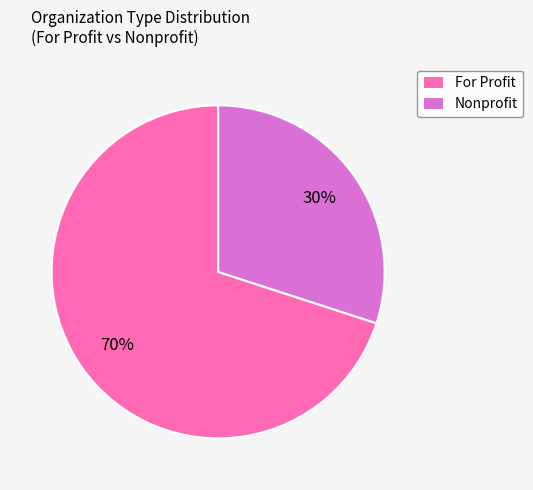

The Nonprofit slice represents 30% of the pie. True or false?

True